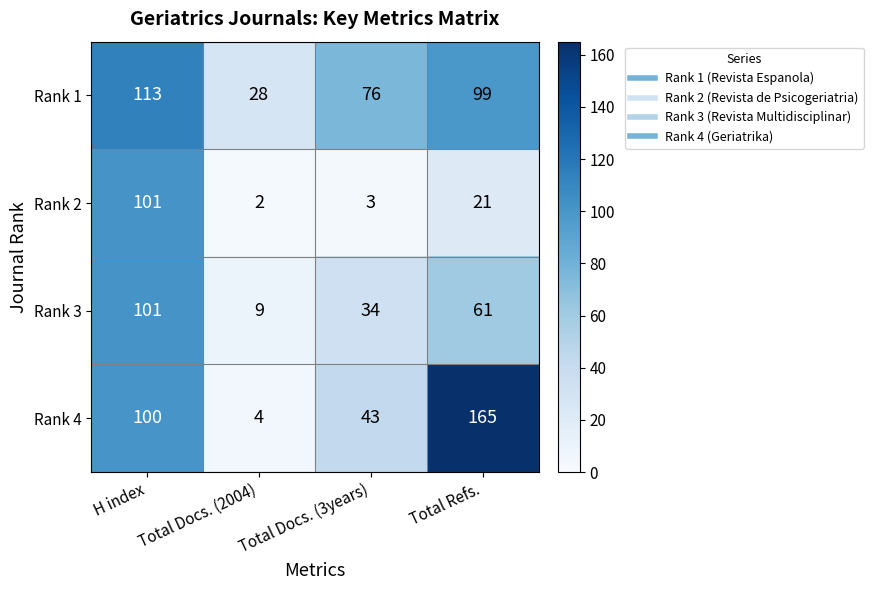

What is the difference between the maximum and minimum values in the Rank 4 series?

161